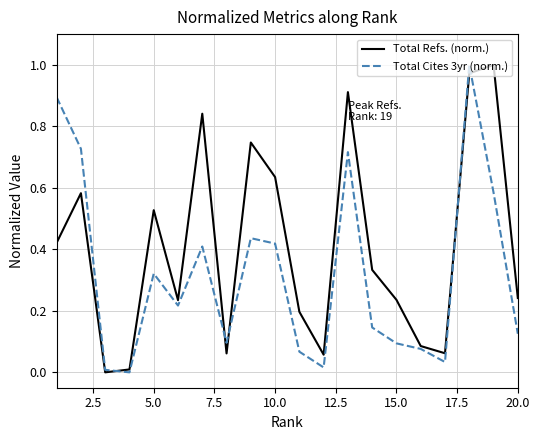

How many intersections are there between Total Refs. (norm.) and Total Cites 3yr (norm.)?

5